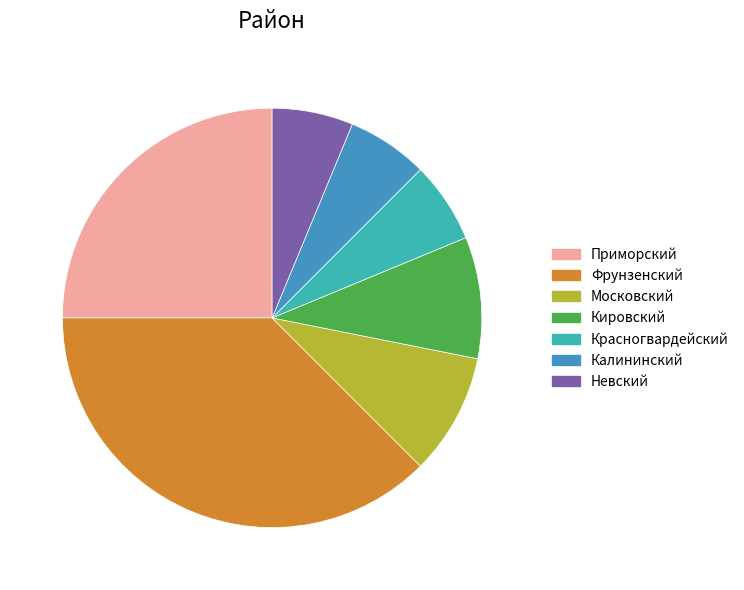

What is the largest slice in the pie chart?

Фрунзенский